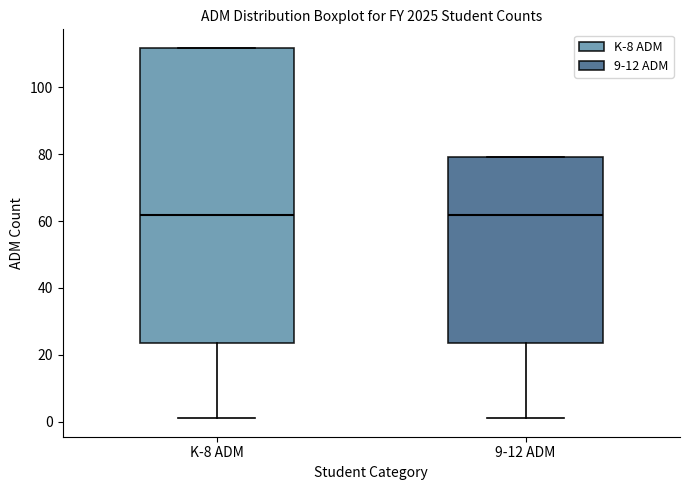

Where is the upper edge of the box for 9-12 ADM on the y-axis? The values are not printed on the chart, so give them approximately, as read against the axis.

80